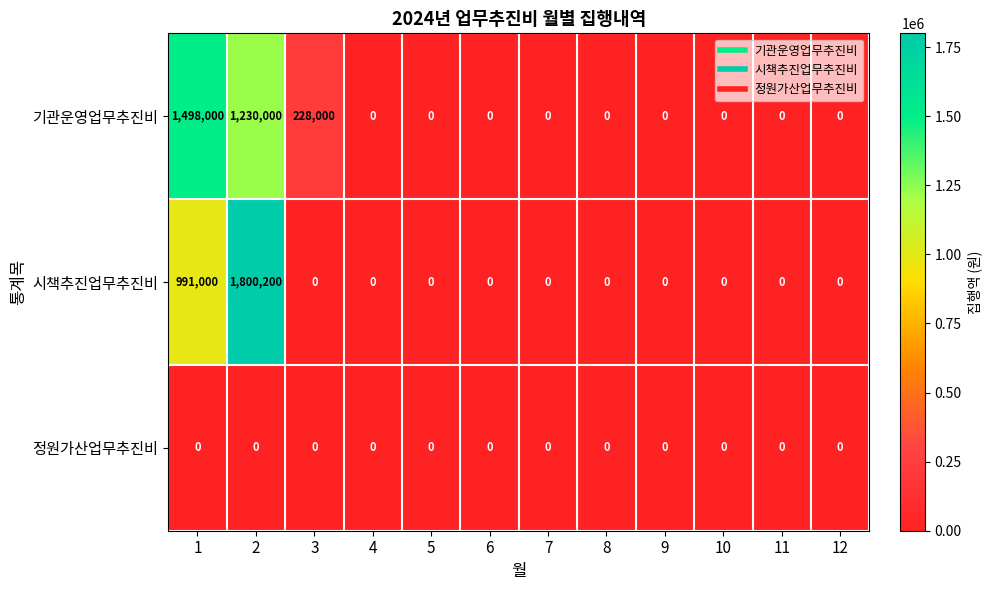

Count the number of categories in the chart.

12